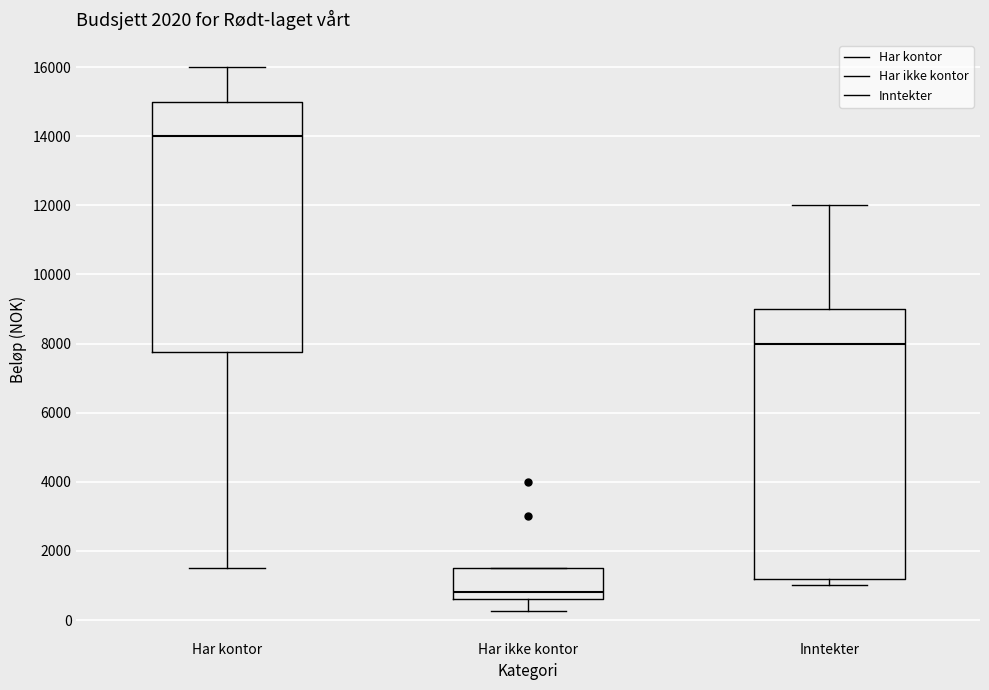

Where does the median line of the box for Inntekter sit on the y-axis? The values are not printed on the chart, so give them approximately, as read against the axis.

8000